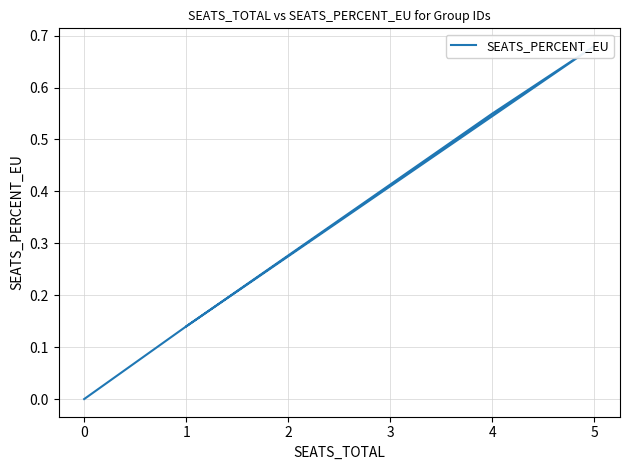

The chart shows a value of 0.9 at 5. True or false?

False